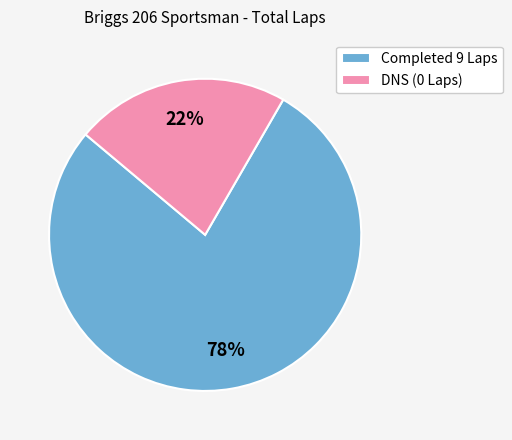

How many slices are in this pie chart?

2